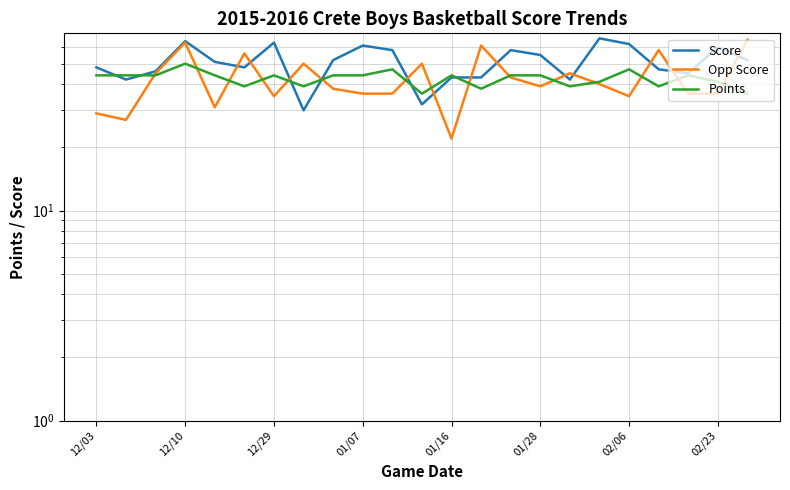

How many times do Score and Opp Score cross each other?

13